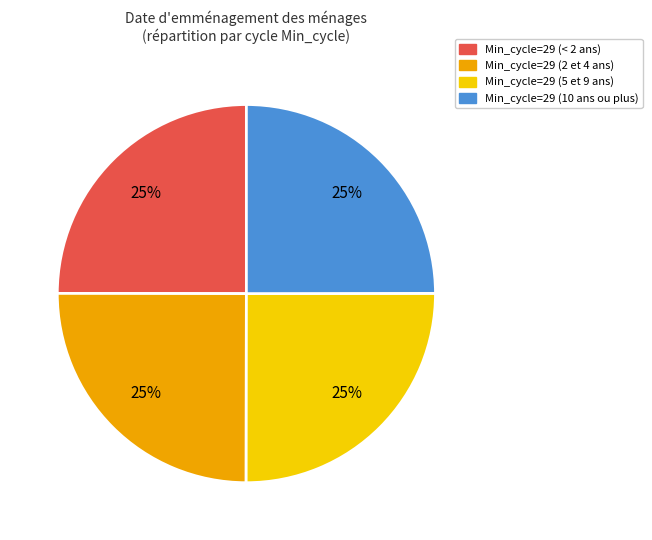

Does any single category account for the majority?

No